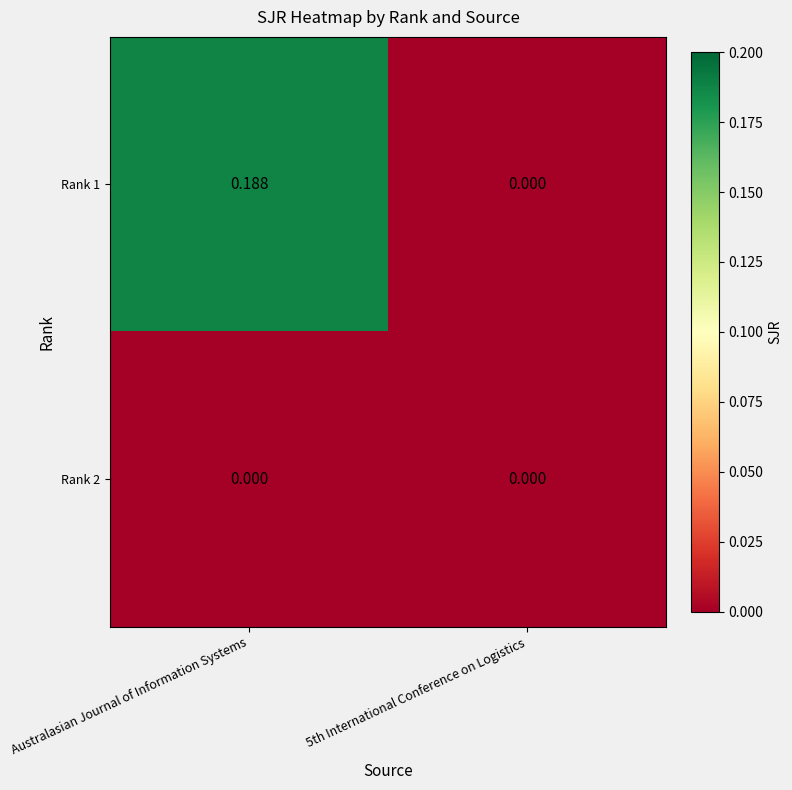

Which category has the lowest value across all series?

5th International Conference on Logistics